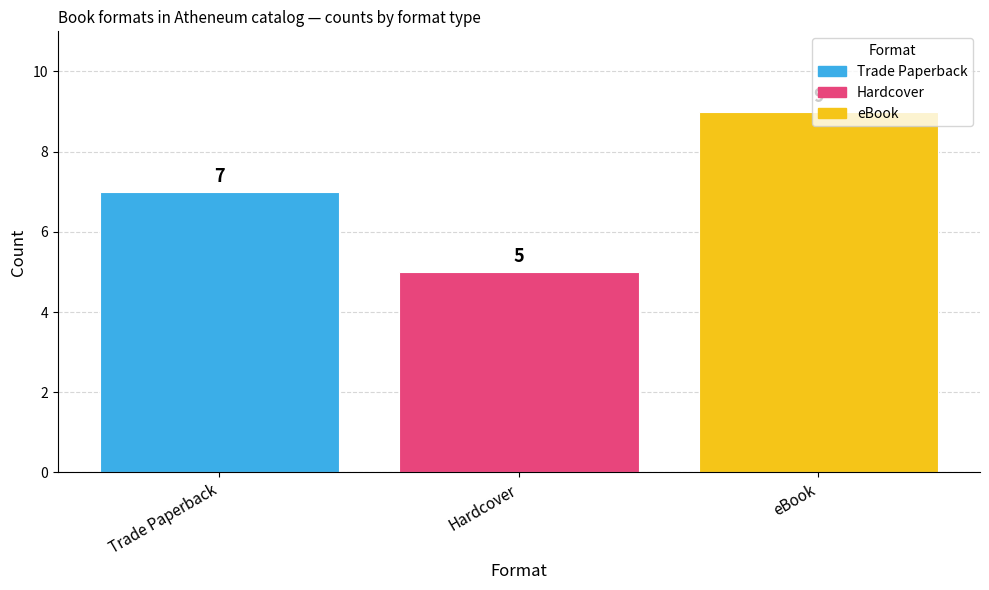

What is the greatest value displayed?

9